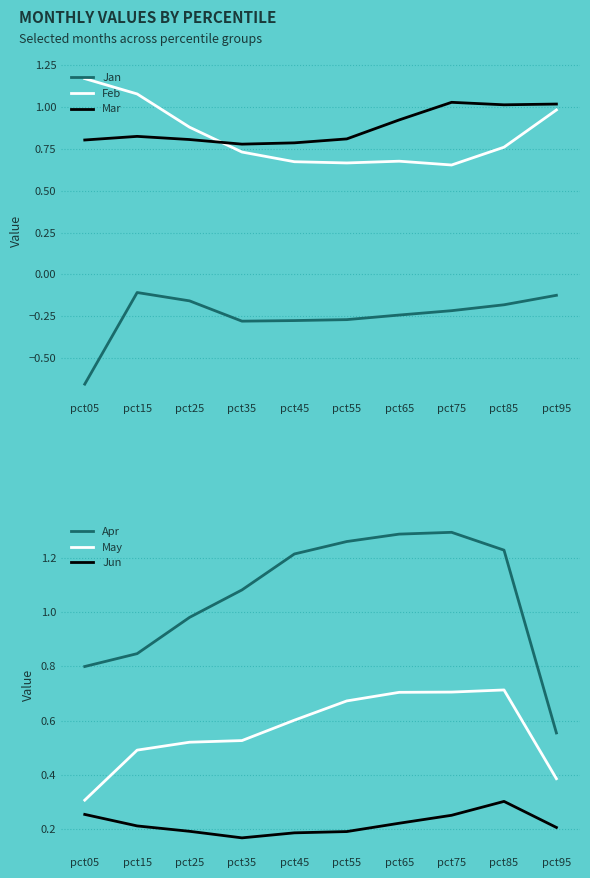

What are all the series names shown in the legend?

Jan, Feb, Mar, Apr, May, Jun